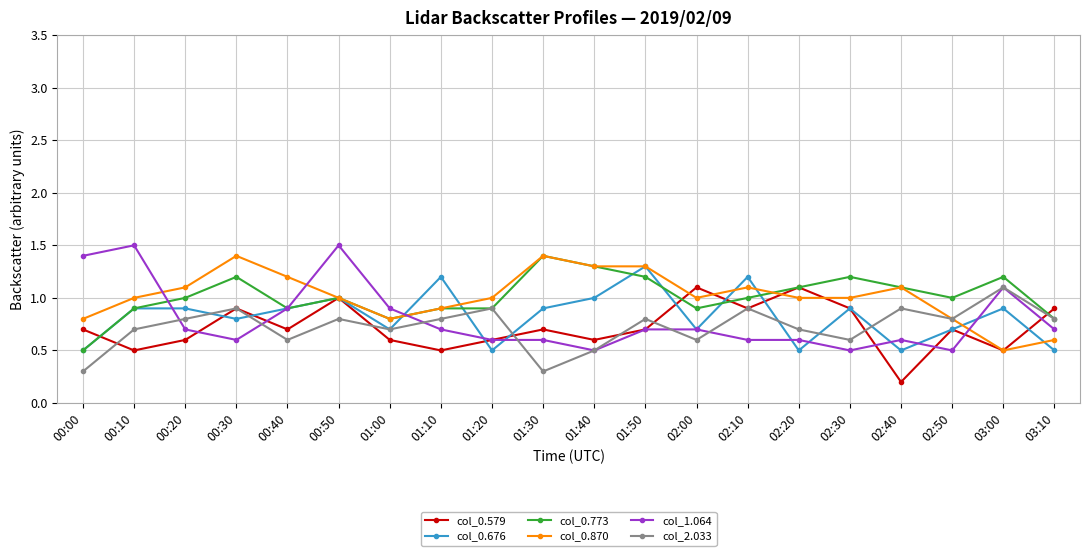

At how many categories does at least one series exceed 0?

20